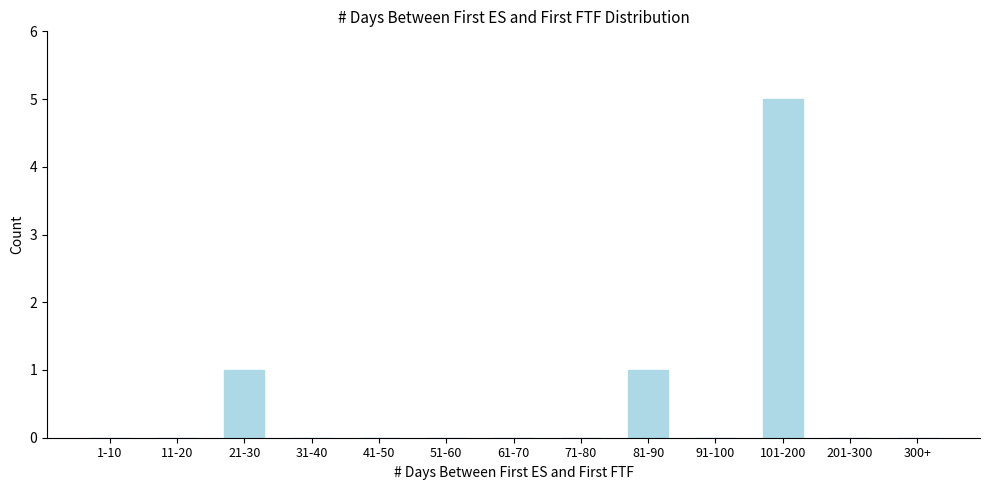

Reading left to right, transcribe all the data shown in this chart.

1-10=0	11-20=0	21-30=1	31-40=0	41-50=0	51-60=0	61-70=0	71-80=0	81-90=1	91-100=0	101-200=5	201-300=0	300+=0